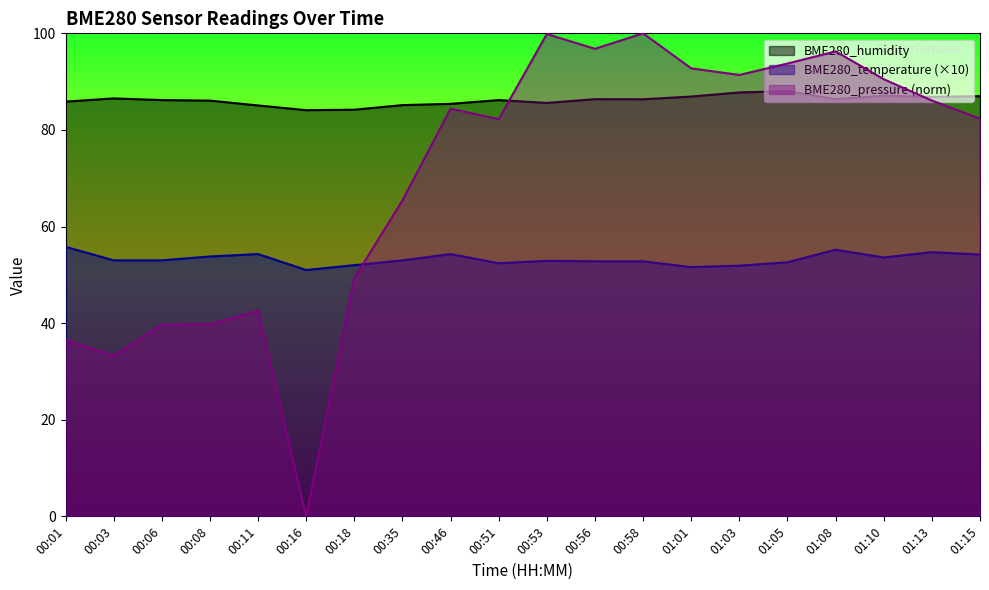

In BME280_pressure, how many points are higher than both neighbors (excluding endpoints)?

5